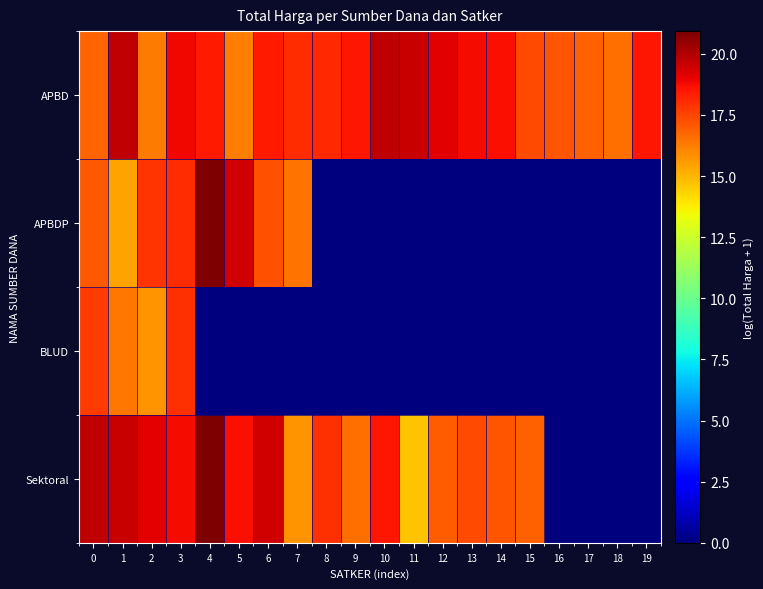

Which label corresponds to the smallest value in the chart?

8